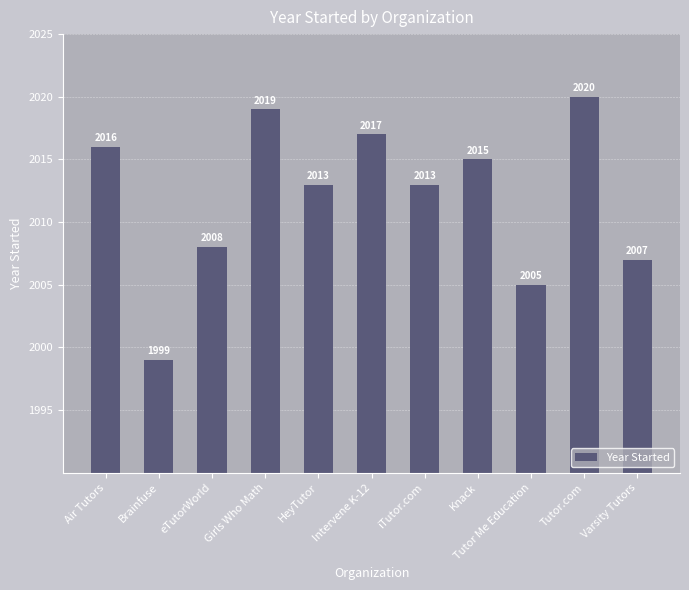

What is the label of the 3rd bar from the left?

eTutorWorld